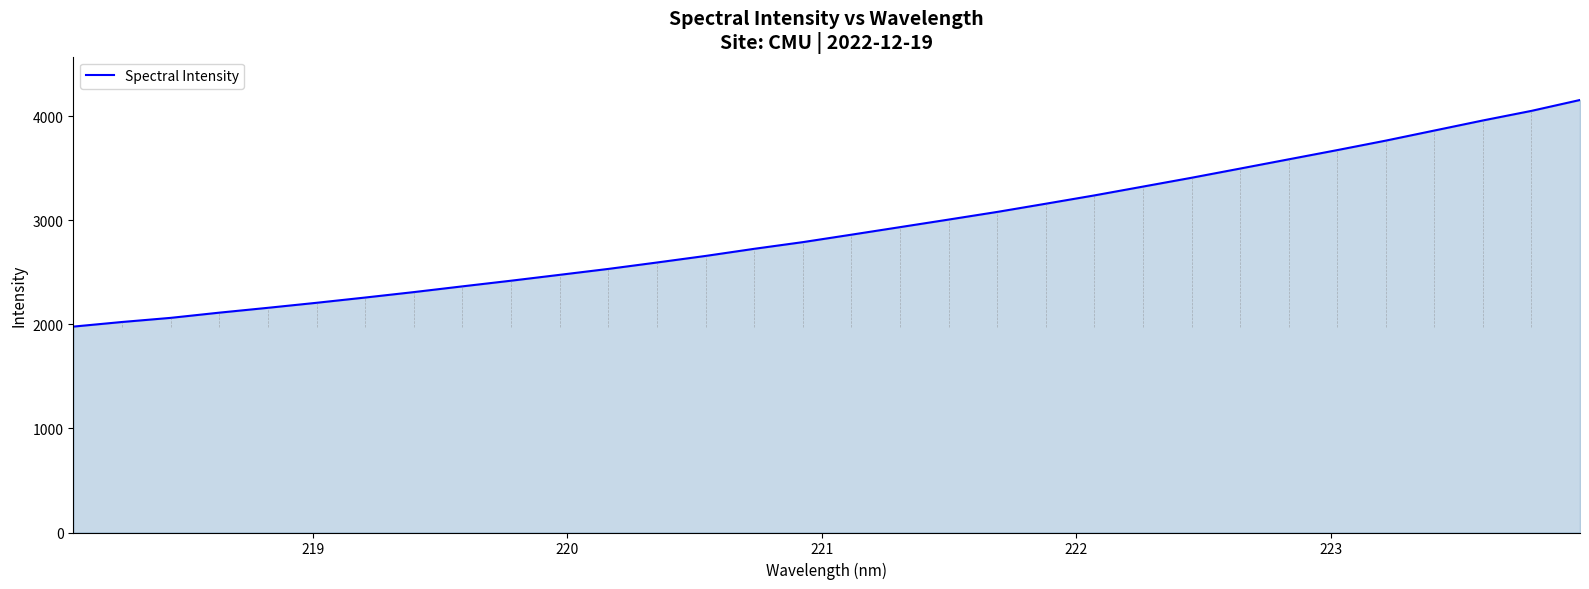

What is the difference between the second highest and minimum values?

2073.5